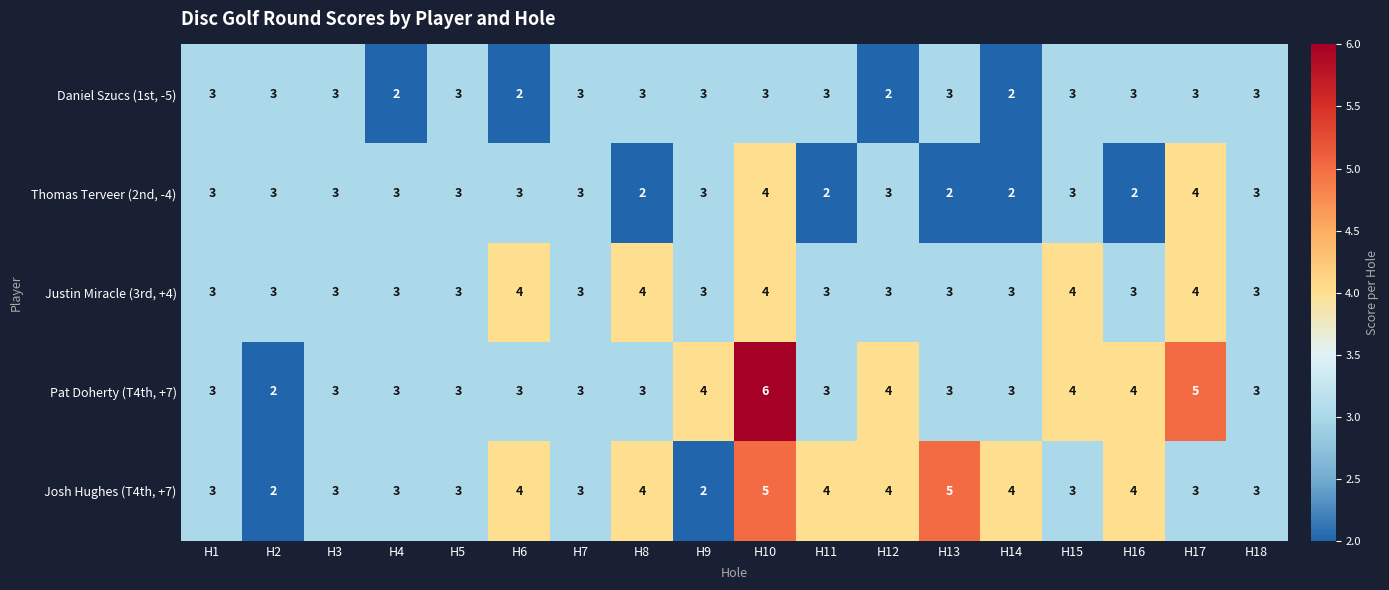

The Pat Doherty (T4th, +7) series shows 9 at H17. True or false?

False